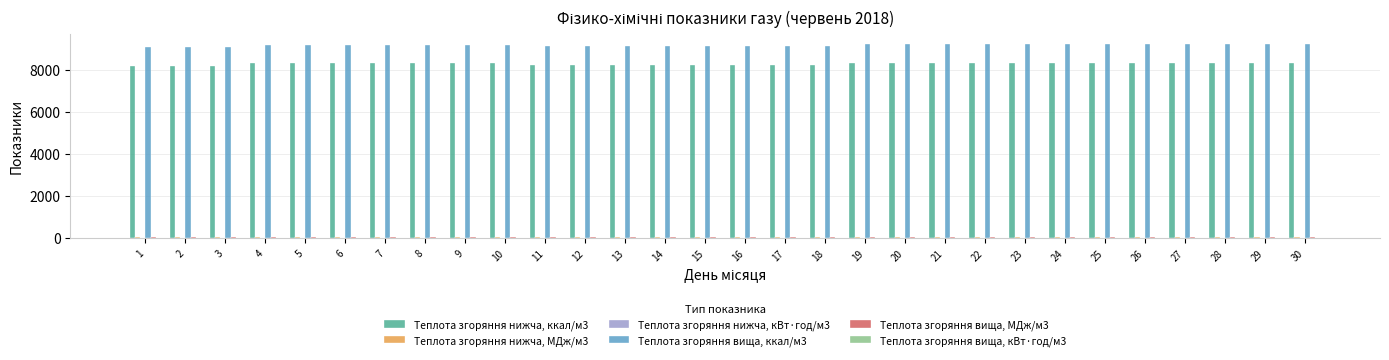

How many groups of bars are there?

30